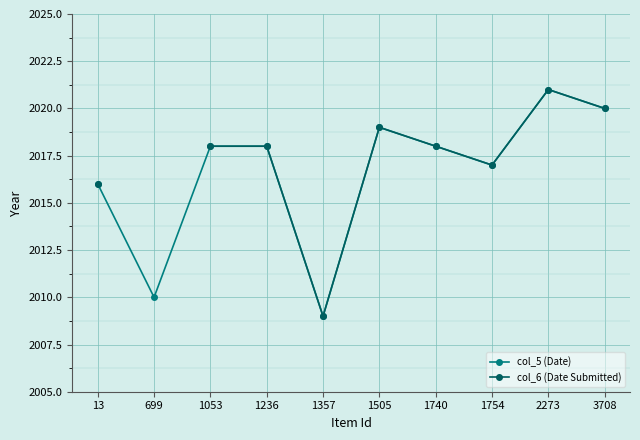

At which category is the sum across all series the highest?

2273